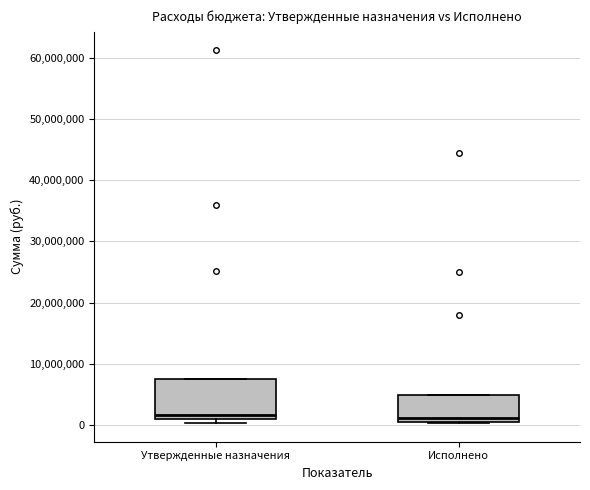

Which box is the tallest, from its lower edge to its upper edge?

Утвержденные назначения